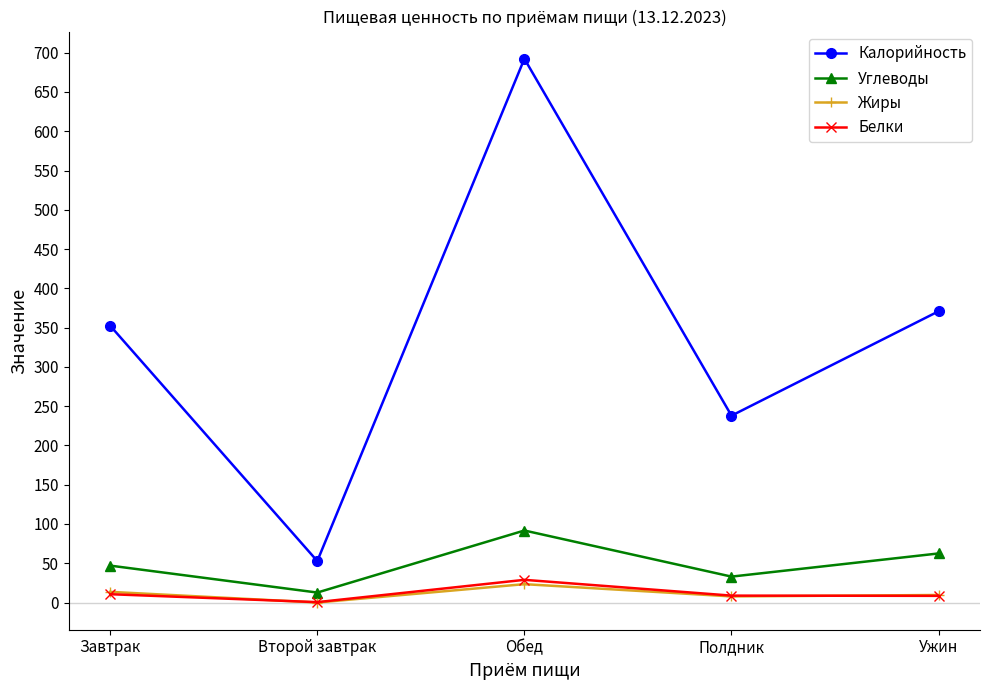

What are all the series names shown in the legend?

Калорийность, Углеводы, Жиры, Белки